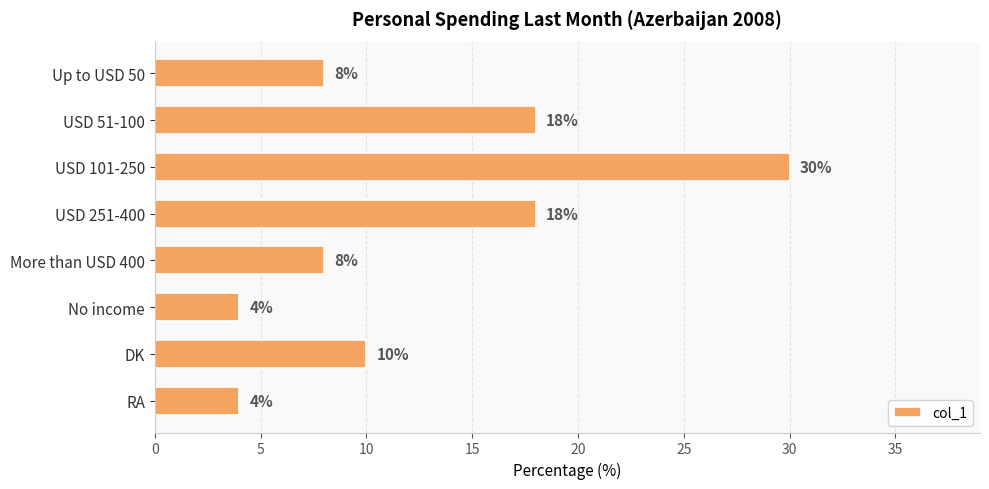

Reading bottom to top, transcribe all the data shown in this chart.

4	10	4	8	18	30	18	8